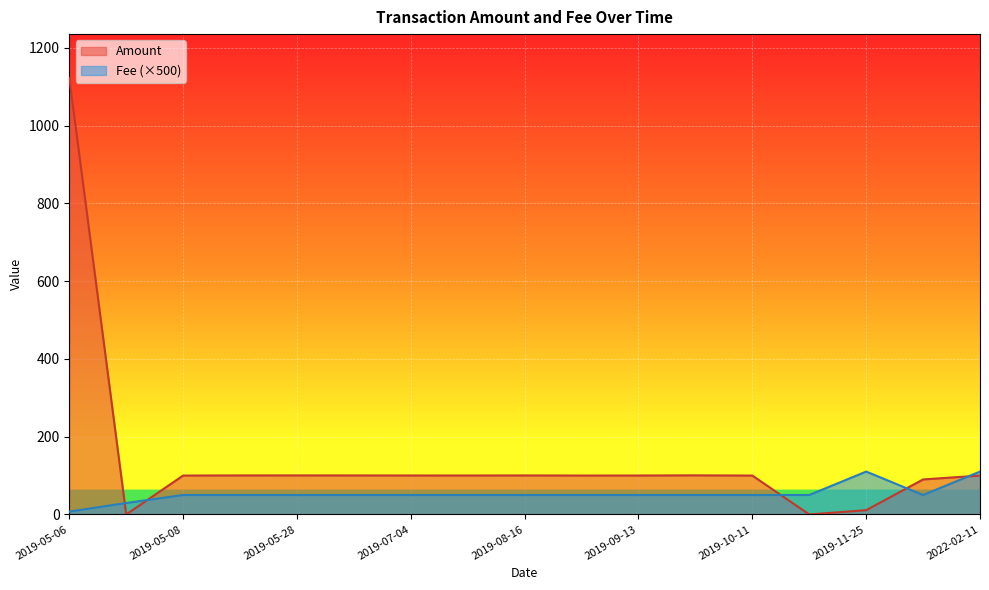

What is the difference between the maximum and minimum values in the Amount series?

1123.3